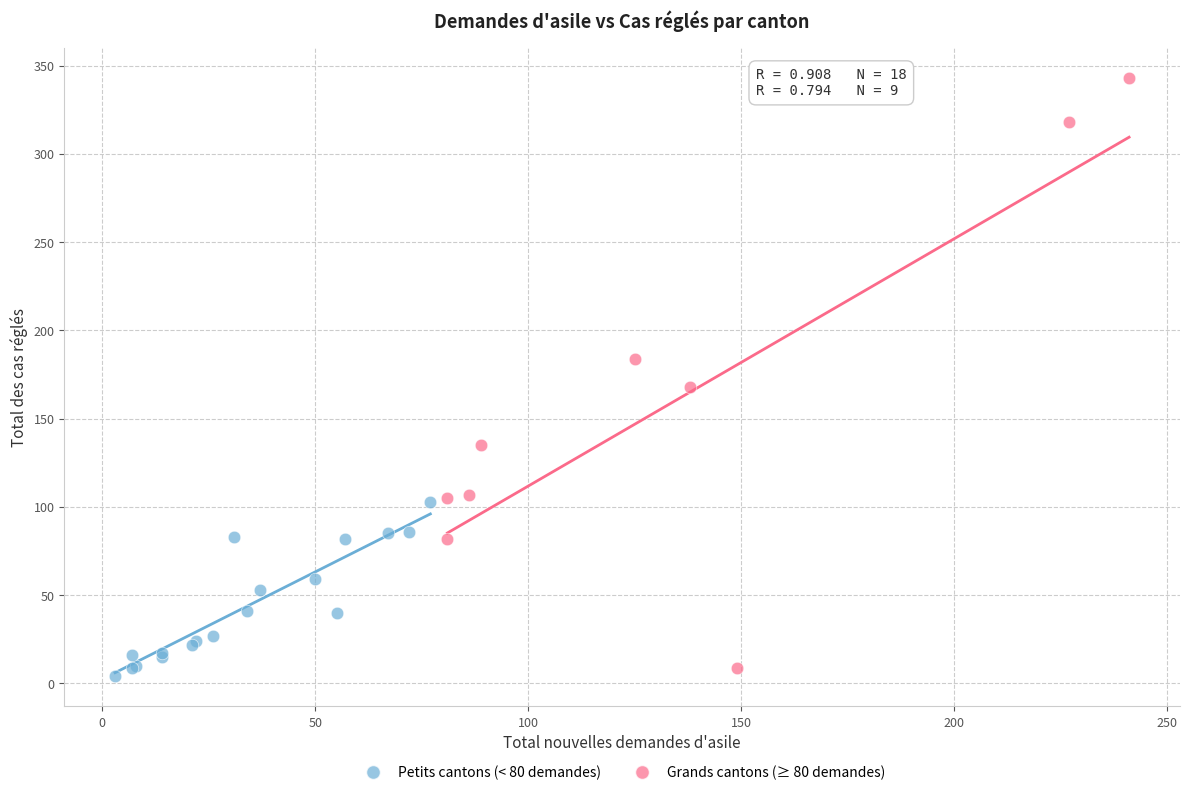

Which series reaches the maximum Y coordinate?

Grands cantons (≥ 80 demandes)